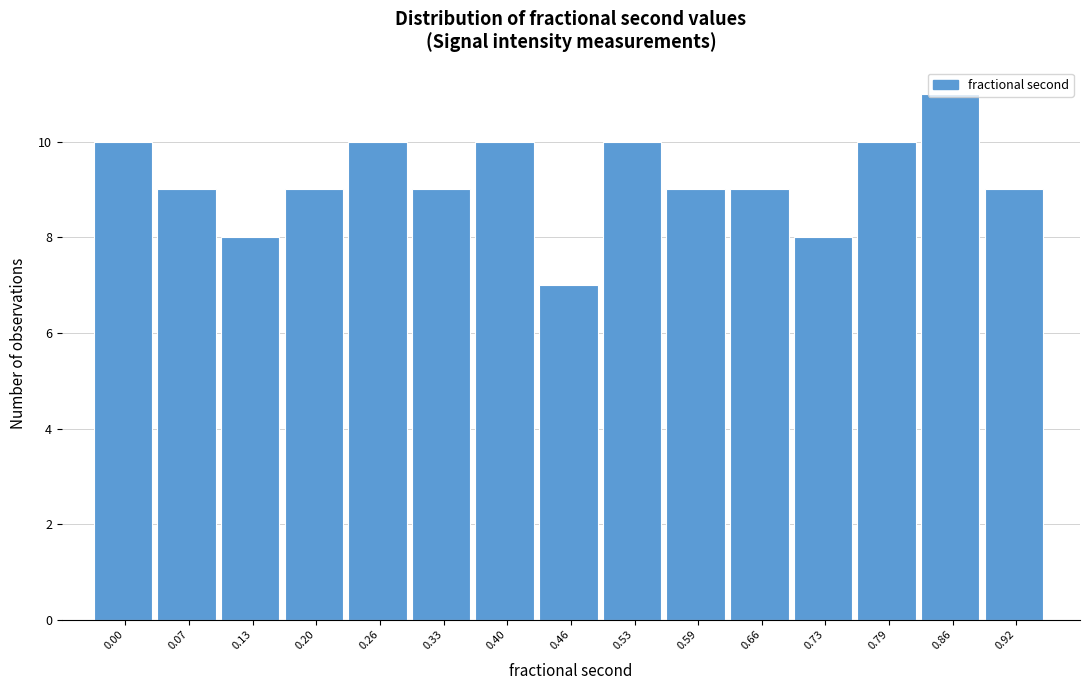

What is the approximate value at 0.92?

9